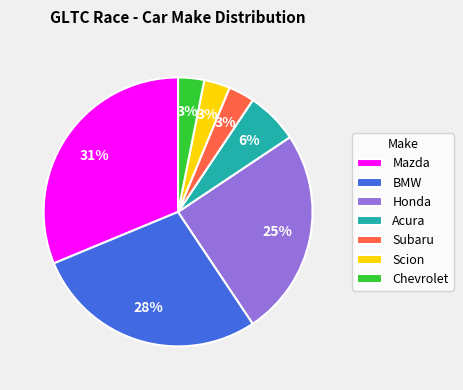

Combined, do Mazda and BMW account for over 50%?

Yes